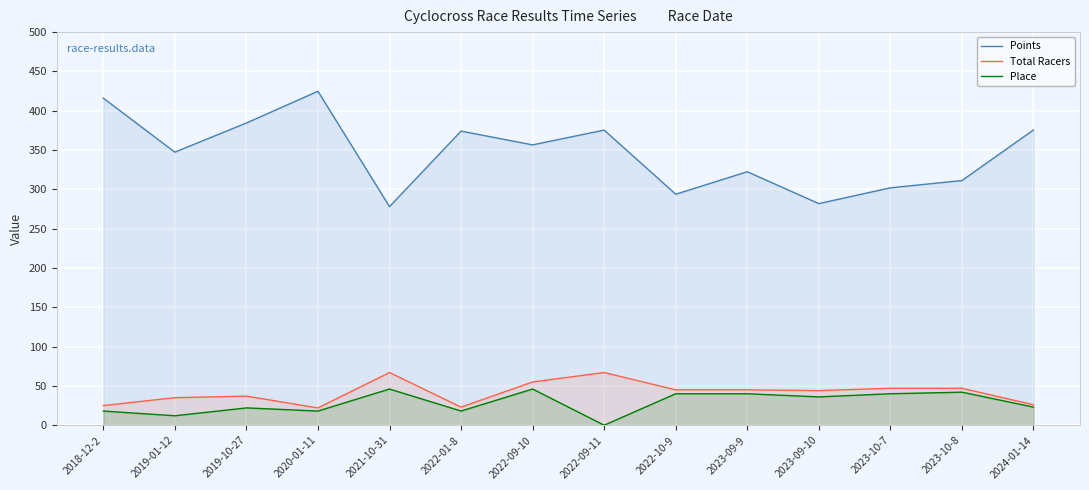

True or false: Place and Total Racers cross at least once.

False